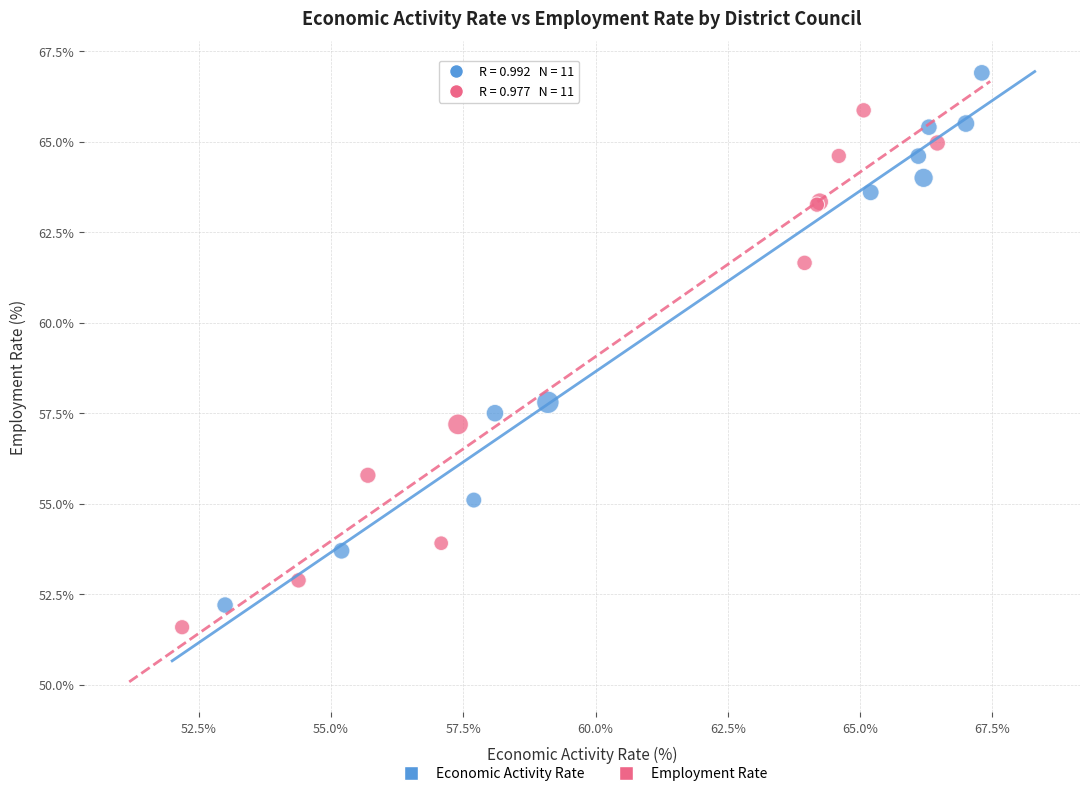

Which series reaches the maximum Y coordinate?

Economic Activity Rate